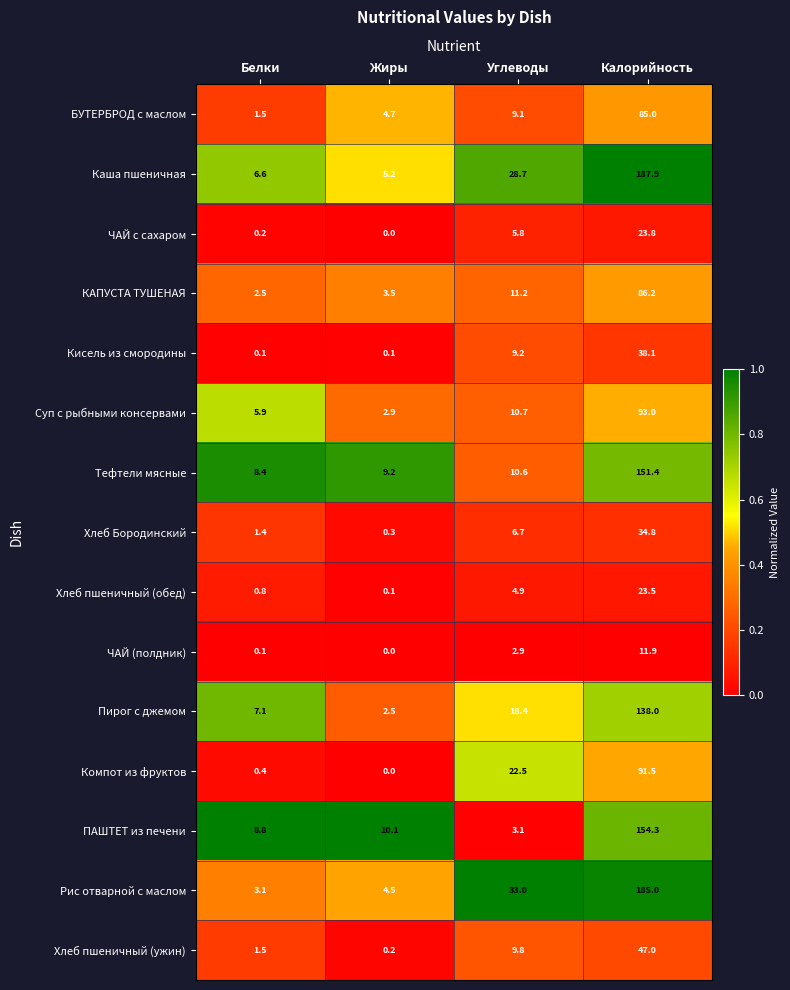

What is the spread (max minus min) of values at Белки?

8.7